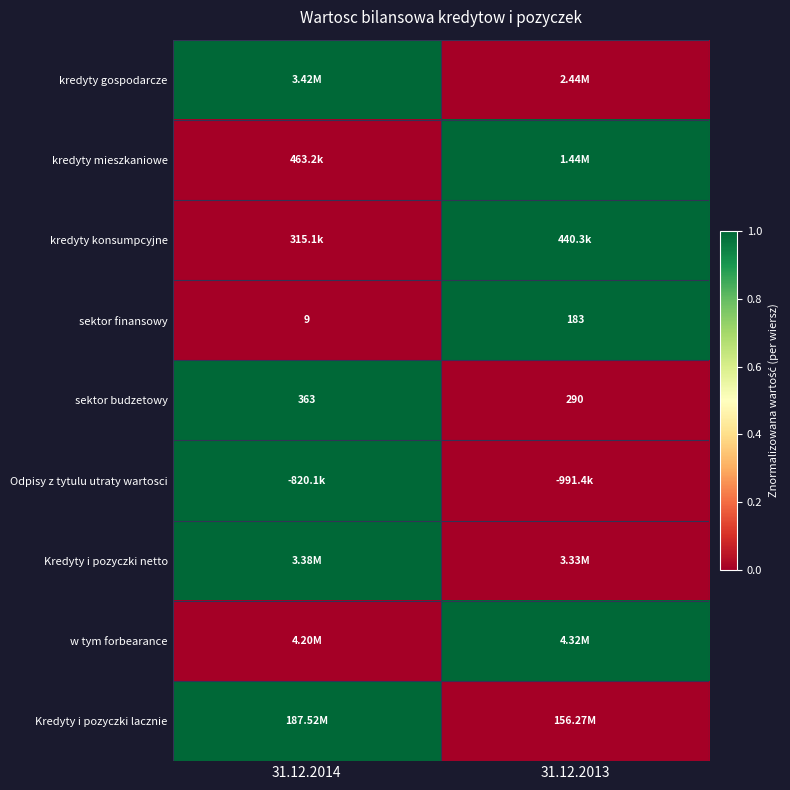

What is the sum of all sektor finansowy values?

192